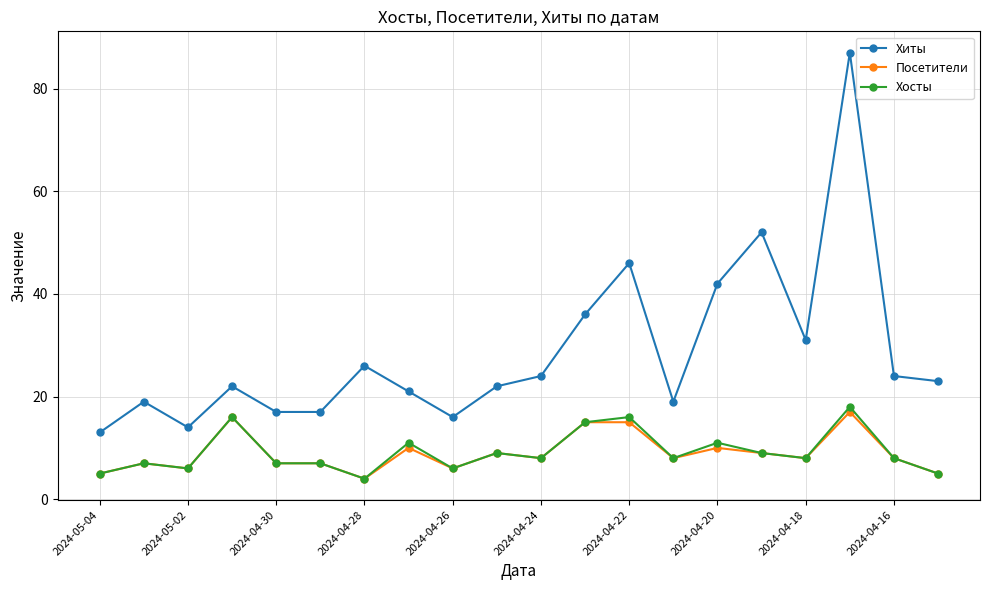

In Хиты, how many points are higher than both neighbors (excluding endpoints)?

6